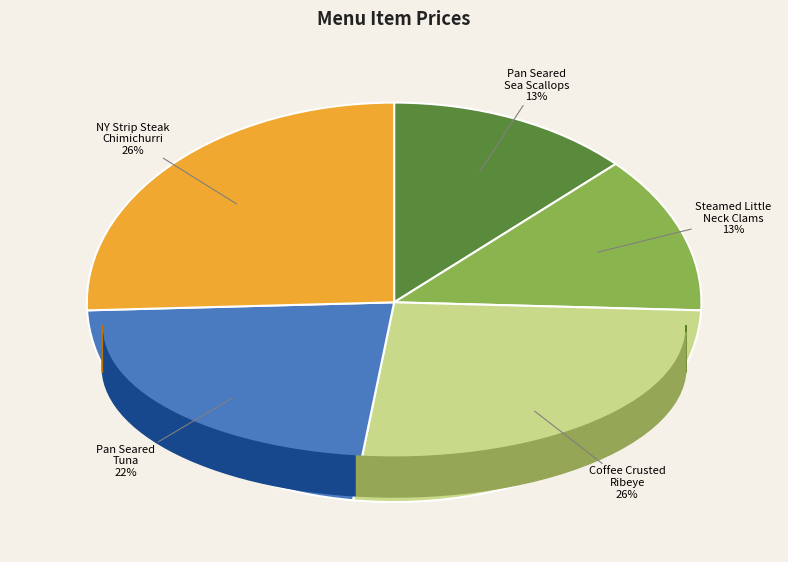

Which slice is the largest?

COFFEE CRUSTED RIBEYE